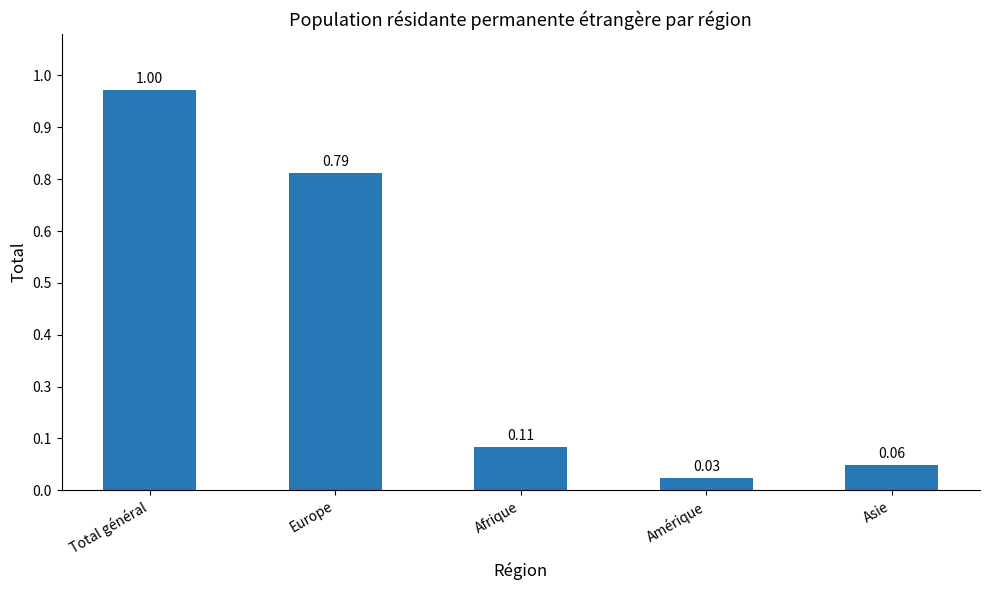

Rank the categories by value from lowest to highest.

Amérique, Asie, Afrique, Europe, Total général